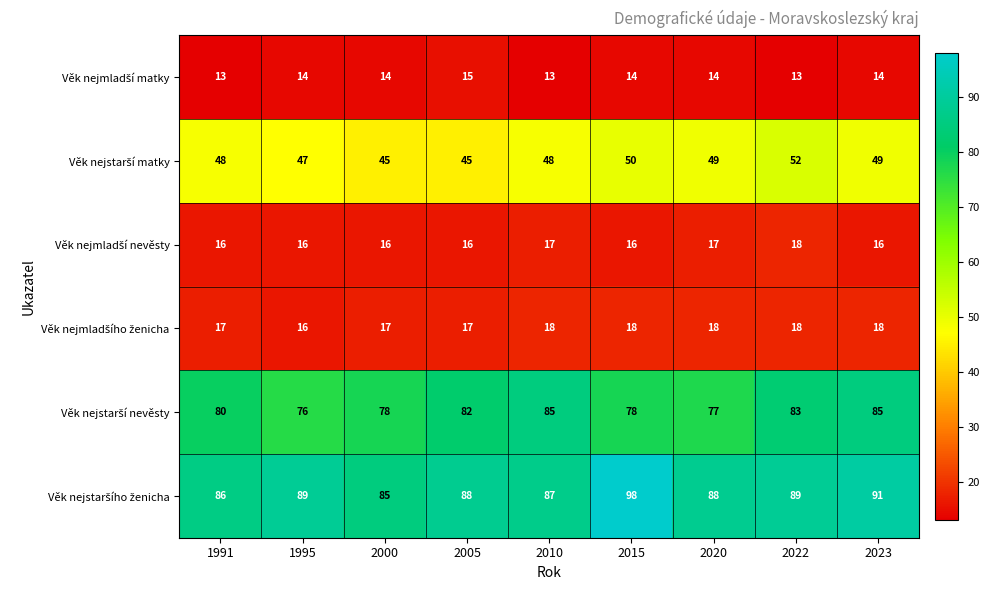

What is the difference between the highest and lowest values at 1991?

73